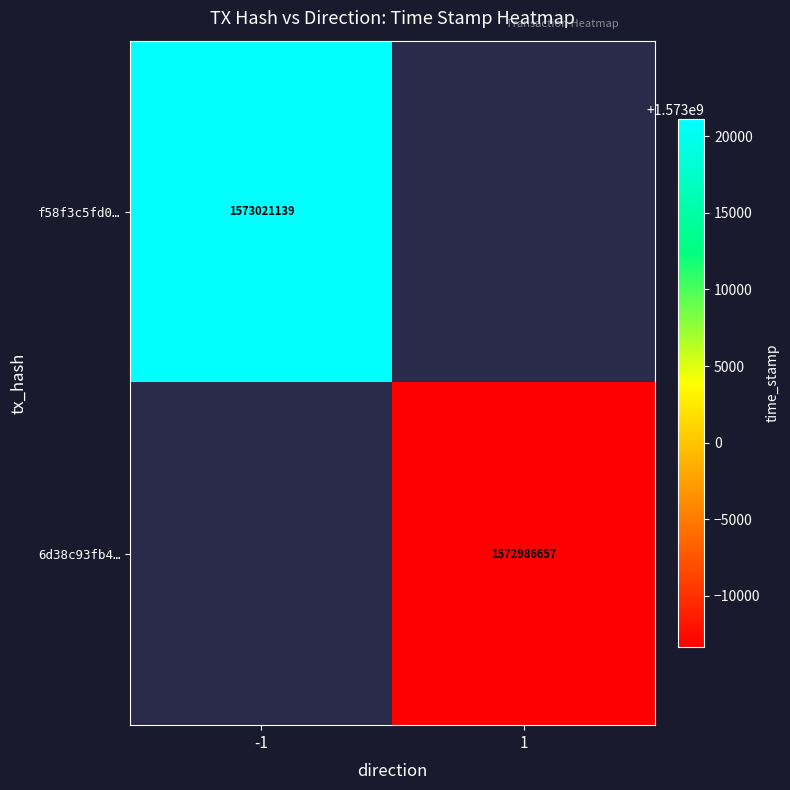

The value of f58f3c5fd0… at -1 is 2619250687. True or false?

False